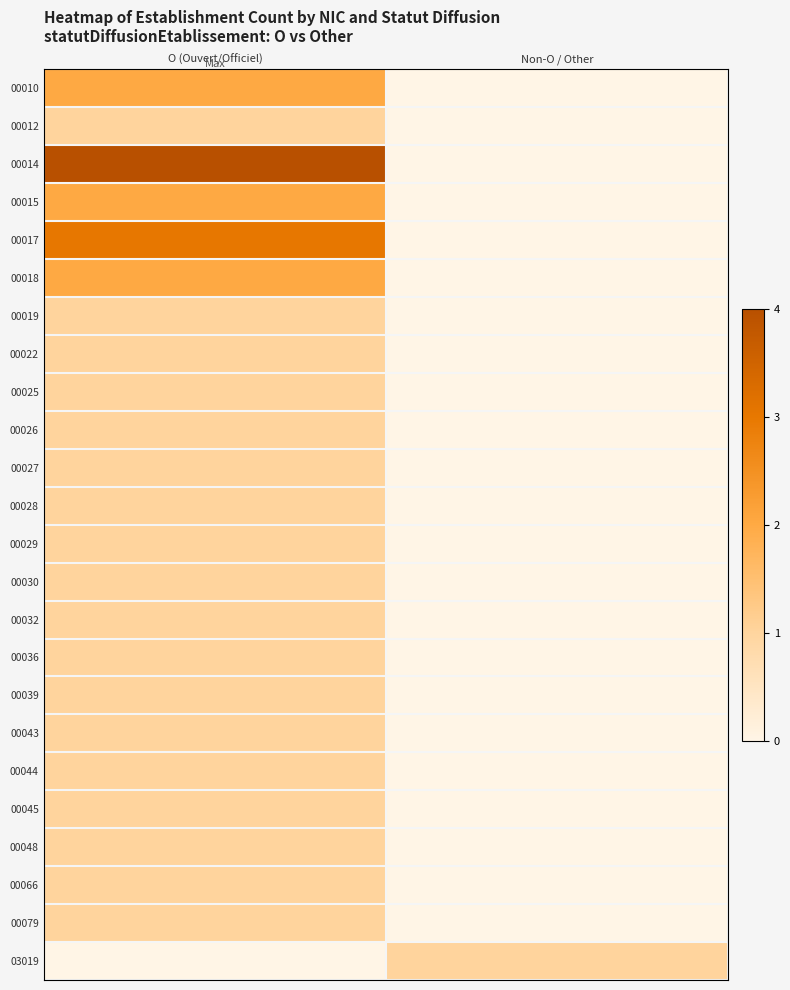

Reading left to right, extract all data points from this chart.

00010: O (Ouvert/Officiel)=2	Non-O / Other=0
00012: O (Ouvert/Officiel)=1	Non-O / Other=0
00014: O (Ouvert/Officiel)=4	Non-O / Other=0
00015: O (Ouvert/Officiel)=2	Non-O / Other=0
00017: O (Ouvert/Officiel)=3	Non-O / Other=0
00018: O (Ouvert/Officiel)=2	Non-O / Other=0
00019: O (Ouvert/Officiel)=1	Non-O / Other=0
00022: O (Ouvert/Officiel)=1	Non-O / Other=0
00025: O (Ouvert/Officiel)=1	Non-O / Other=0
00026: O (Ouvert/Officiel)=1	Non-O / Other=0
00027: O (Ouvert/Officiel)=1	Non-O / Other=0
00028: O (Ouvert/Officiel)=1	Non-O / Other=0
00029: O (Ouvert/Officiel)=1	Non-O / Other=0
00030: O (Ouvert/Officiel)=1	Non-O / Other=0
00032: O (Ouvert/Officiel)=1	Non-O / Other=0
00036: O (Ouvert/Officiel)=1	Non-O / Other=0
00039: O (Ouvert/Officiel)=1	Non-O / Other=0
00043: O (Ouvert/Officiel)=1	Non-O / Other=0
00044: O (Ouvert/Officiel)=1	Non-O / Other=0
00045: O (Ouvert/Officiel)=1	Non-O / Other=0
00048: O (Ouvert/Officiel)=1	Non-O / Other=0
00066: O (Ouvert/Officiel)=1	Non-O / Other=0
00079: O (Ouvert/Officiel)=1	Non-O / Other=0
03019: O (Ouvert/Officiel)=0	Non-O / Other=1